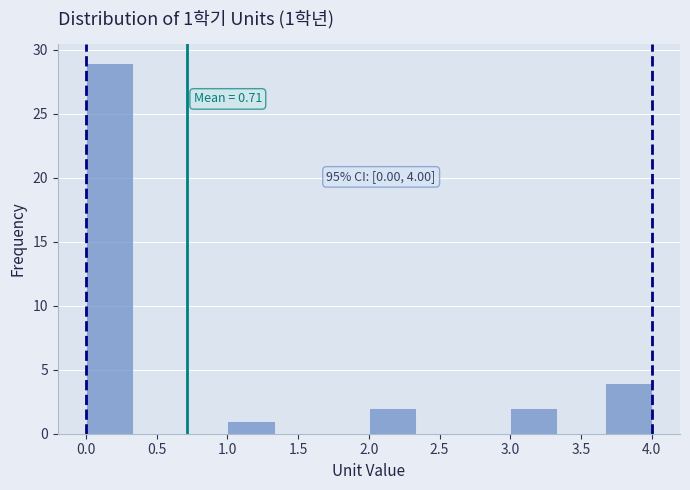

Which range on the x-axis has the tallest bar?

0.00 to 0.35